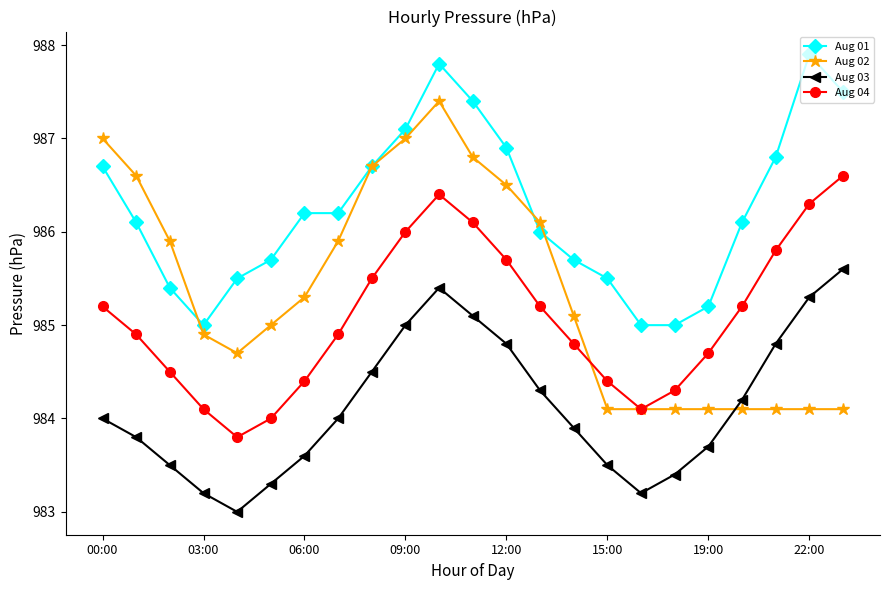

Reading left to right, what are all the values shown in this chart?

Aug 01: 986.7	986.1	985.4	985.0	985.5	985.7	986.2	986.2	986.7	987.1	987.8	987.4	986.9	986.0	985.7	985.5	985.0	985.0	985.2	986.1	986.8	987.9	987.5
Aug 02: 987.0	986.6	985.9	984.9	984.7	985.0	985.3	985.9	986.7	987.0	987.4	986.8	986.5	986.1	985.1	984.1	984.1	984.1	984.1	984.1	984.1	984.1	984.1
Aug 03: 984.0	983.8	983.5	983.2	983.0	983.3	983.6	984.0	984.5	985.0	985.4	985.1	984.8	984.3	983.9	983.5	983.2	983.4	983.7	984.2	984.8	985.3	985.6
Aug 04: 985.2	984.9	984.5	984.1	983.8	984.0	984.4	984.9	985.5	986.0	986.4	986.1	985.7	985.2	984.8	984.4	984.1	984.3	984.7	985.2	985.8	986.3	986.6